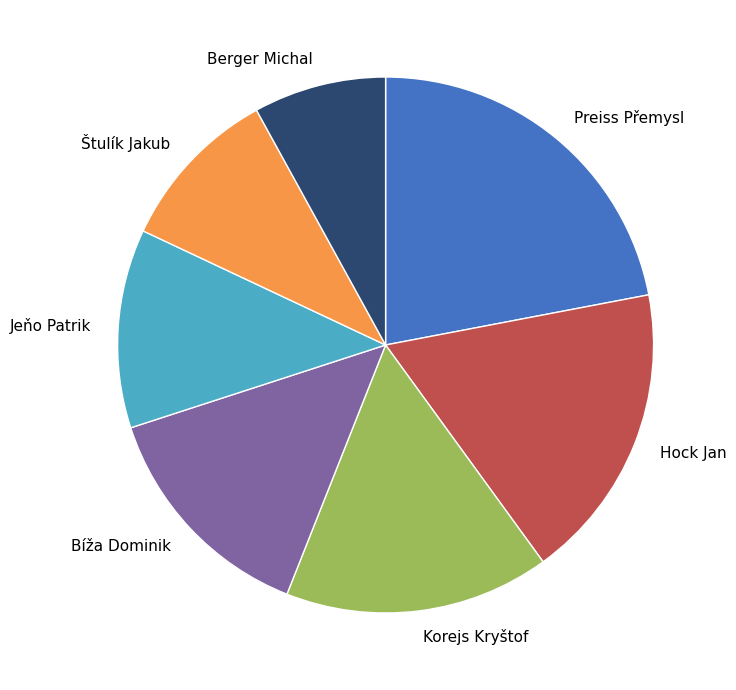

Approximately how many times larger is the value at Štulík Jakub compared to Bíža Dominik?

0.7